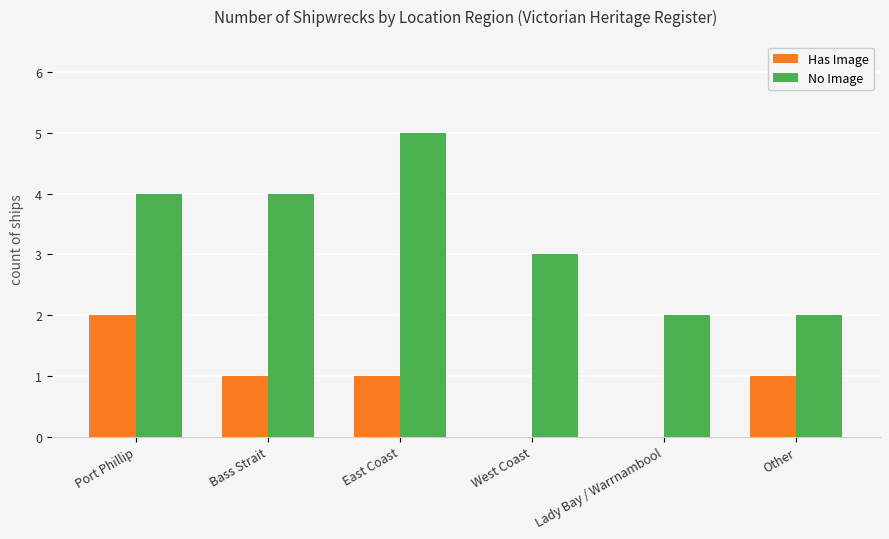

How many No Image values are between 2 and 4?

5